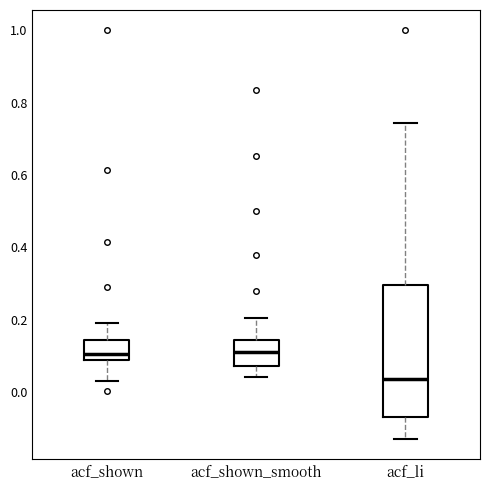

Reading left to right, read every box against the y-axis: the position of its median line, the range the box covers, and the ends of its whiskers. The values are not printed on the chart, so give them approximately, as read against the axis.

acf_shown: median 0.10, box 0.08 to 0.14, whiskers 0.04 to 0.20
acf_shown_smooth: median 0.12, box 0.08 to 0.14, whiskers 0.04 to 0.20
acf_li: median 0.04, box -0.06 to 0.30, whiskers -0.12 to 0.74